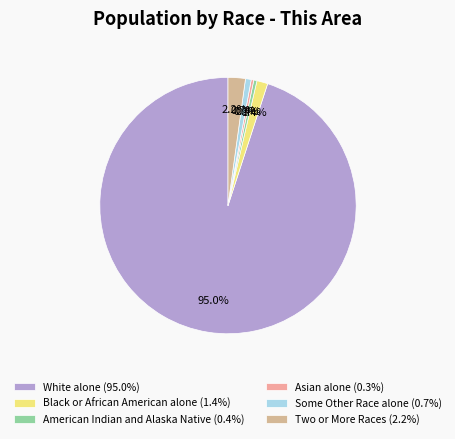

What is the total percentage of Asian alone and Some Other Race alone?

1.0%